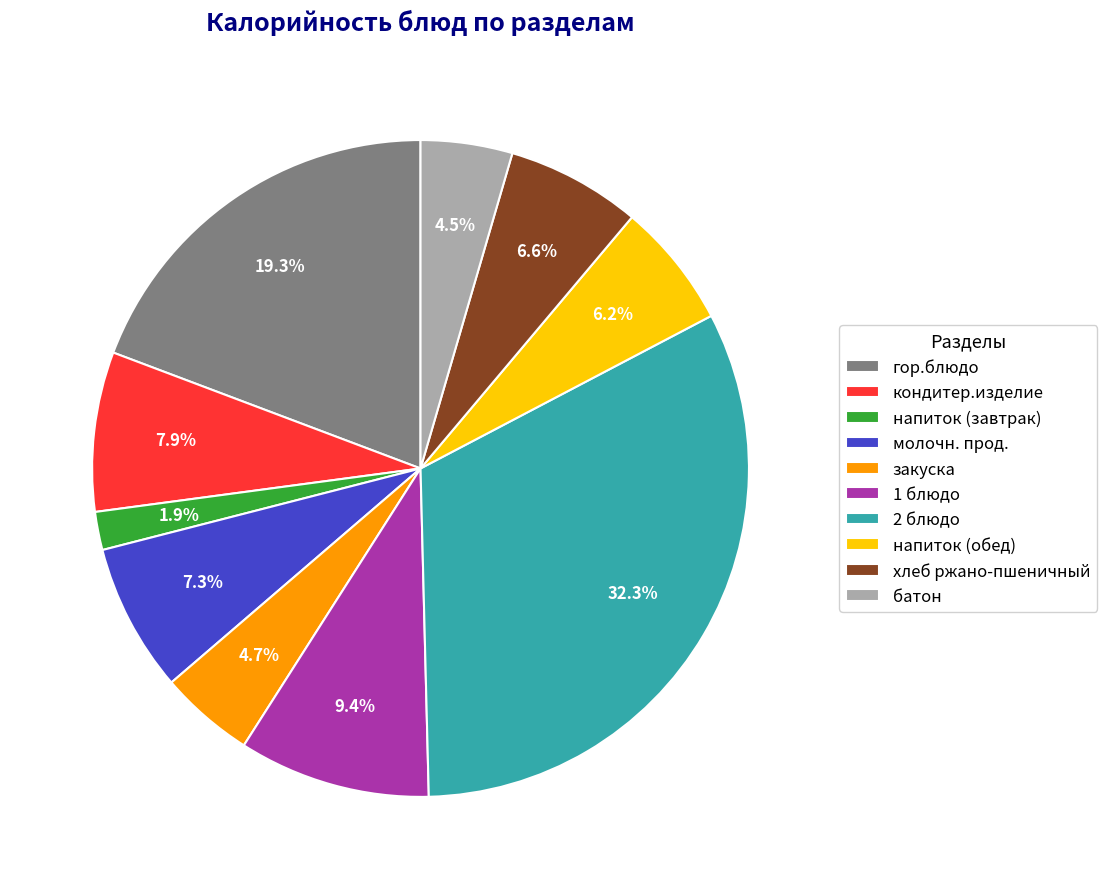

Which slice is the largest?

2 блюдо